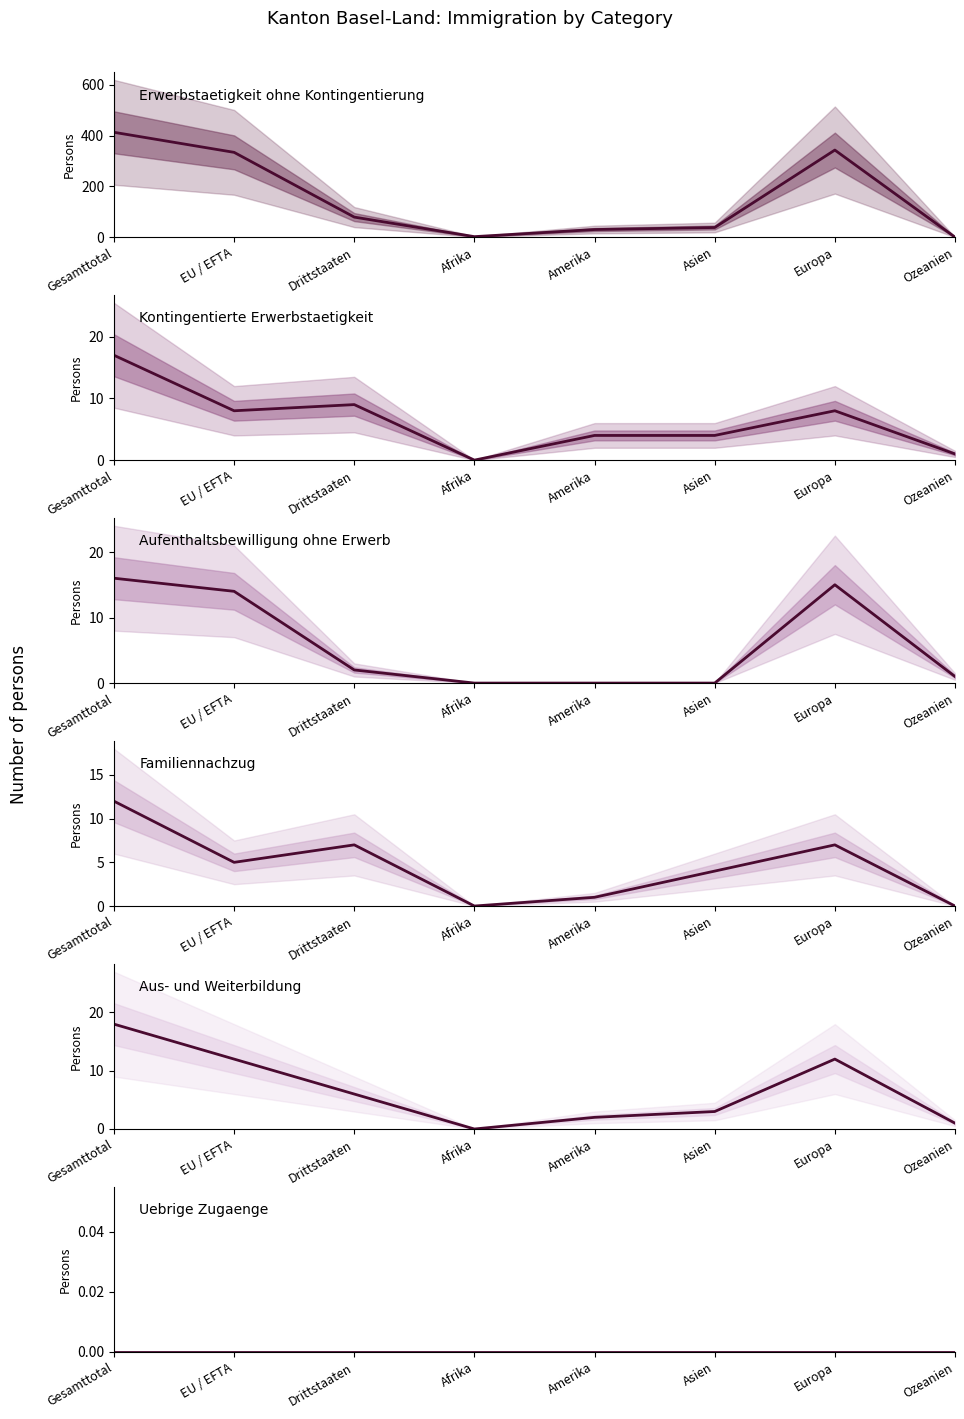

Between EU / EFTA and Afrika, which is larger?

EU / EFTA